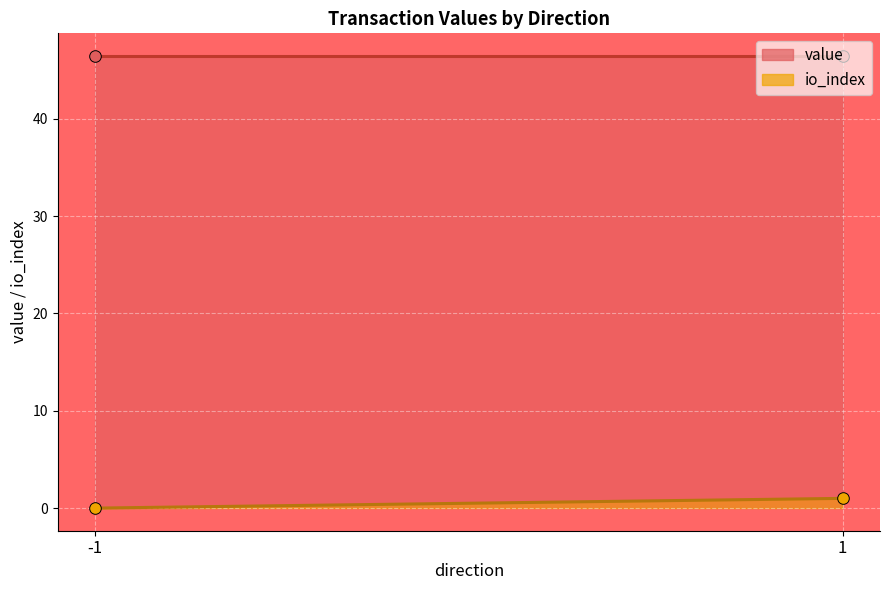

Which series has the widest spread of Y values?

io_index